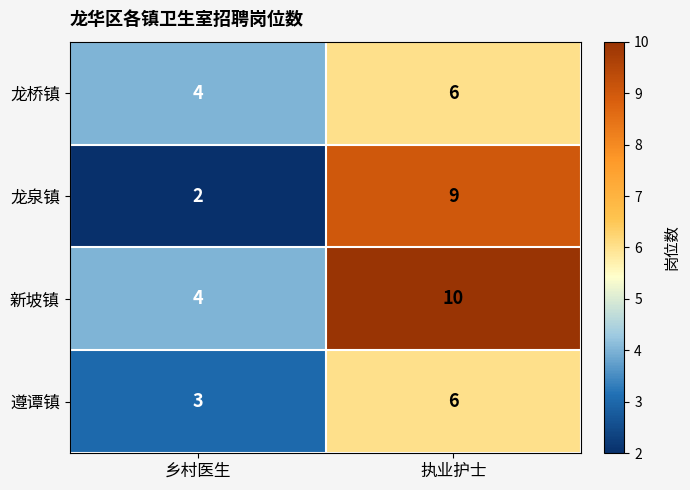

What is the difference between the highest and lowest values at 乡村医生?

2